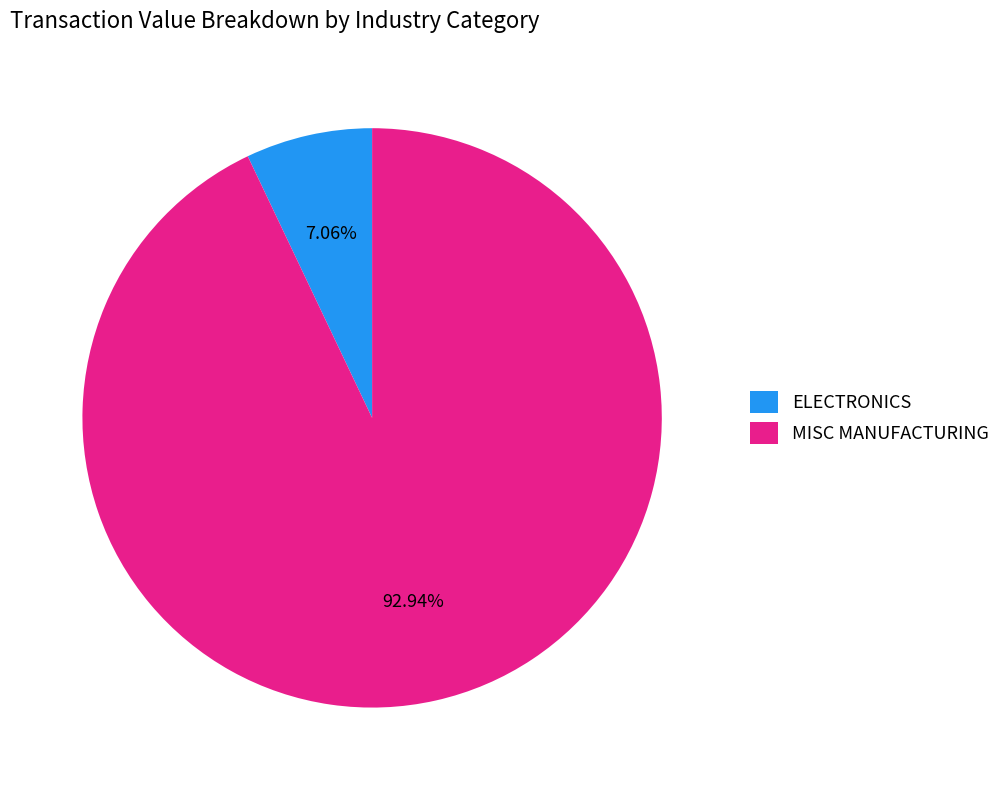

To the nearest percent, what is the average slice percentage?

50%